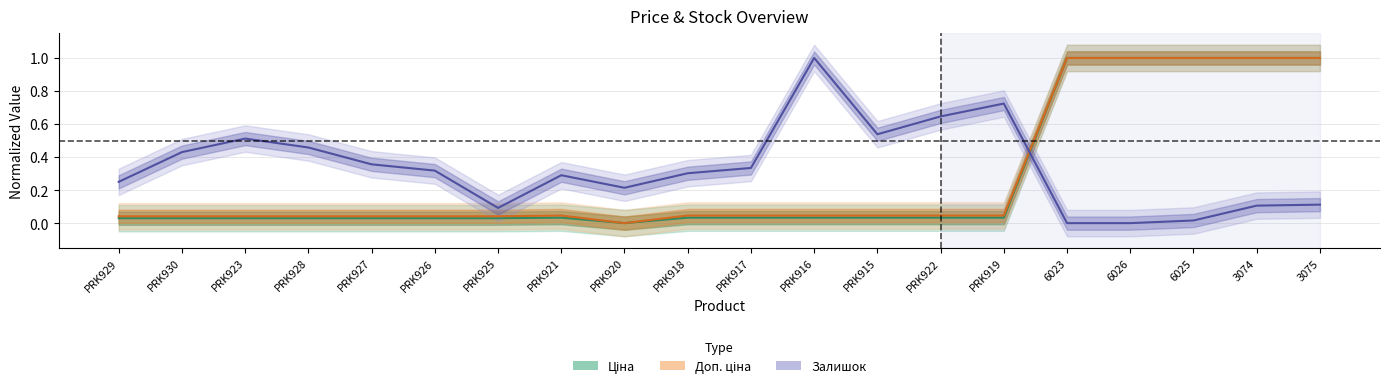

True or false: Ціна has more than 1 points higher than both neighbors.

False